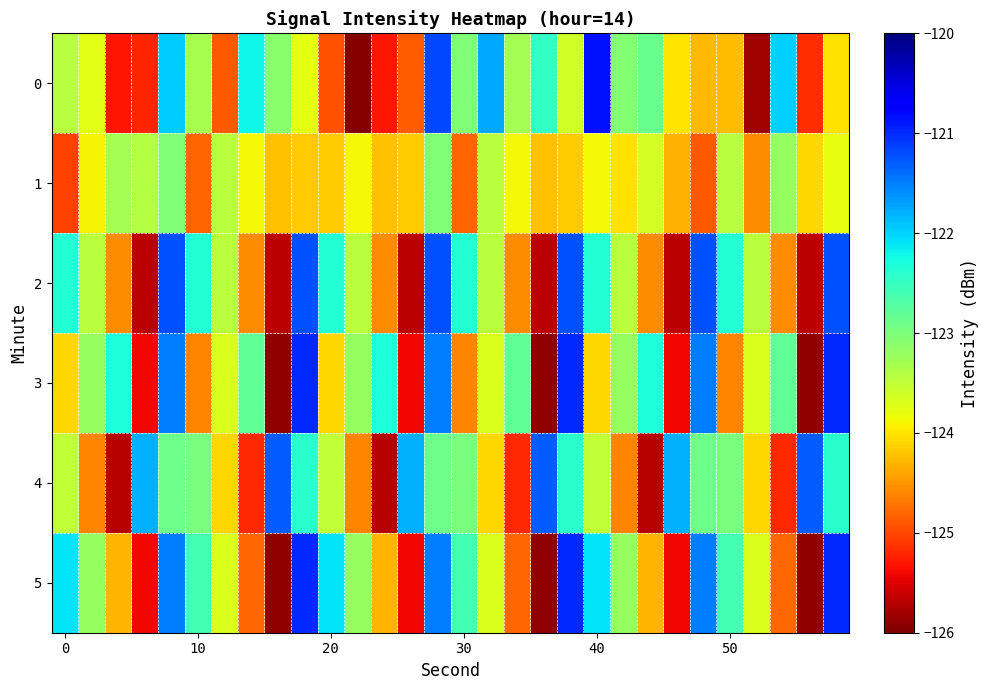

At which category does the chart reach its minimum across all series?

11